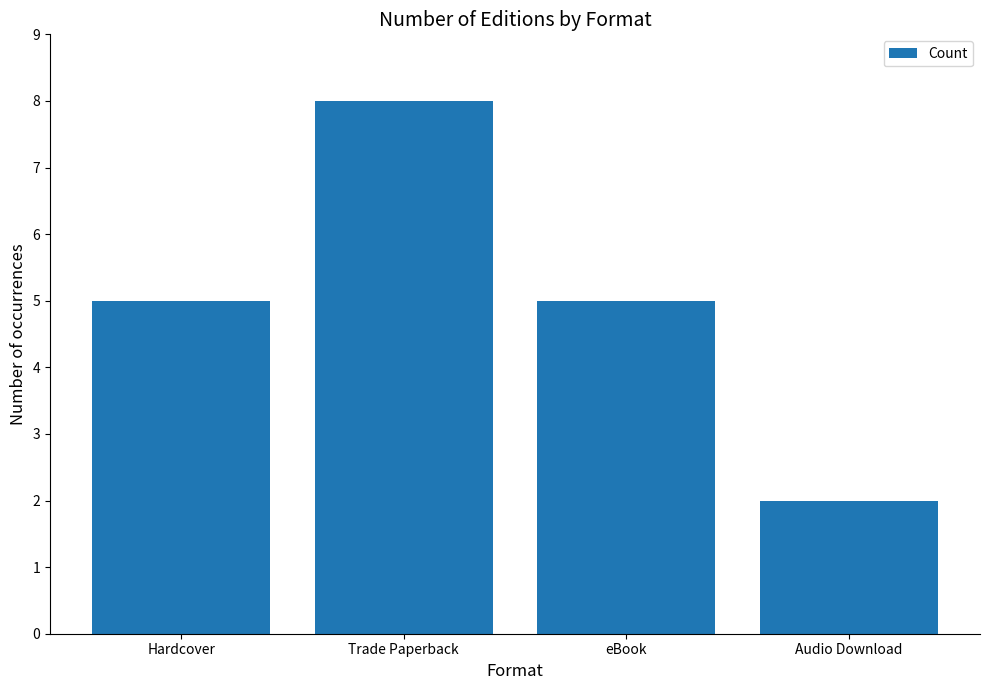

The chart shows a value of 5 at eBook. True or false?

True